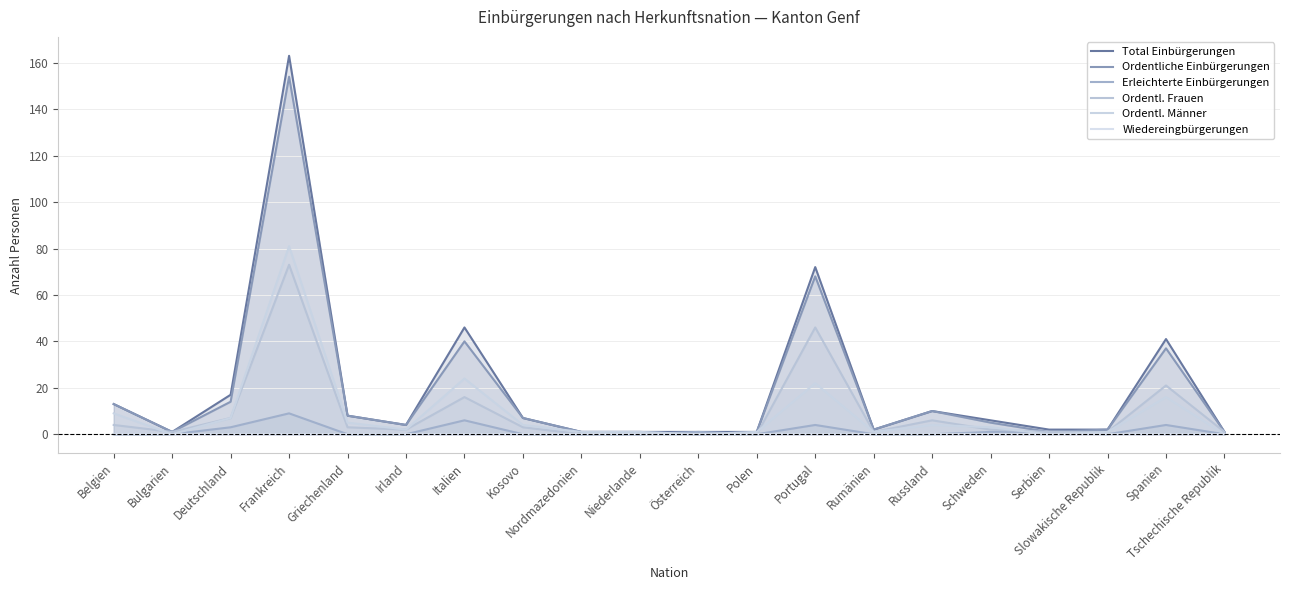

Which has a higher value, Schweden or Bulgarien?

Schweden